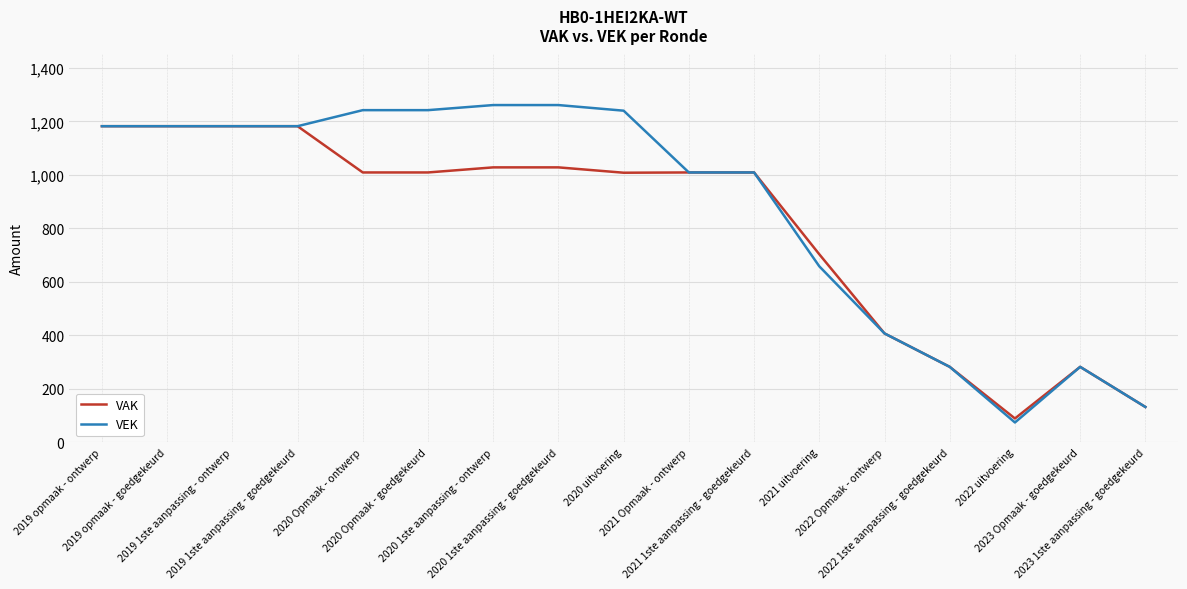

Which series has the largest total across all categories?

VEK